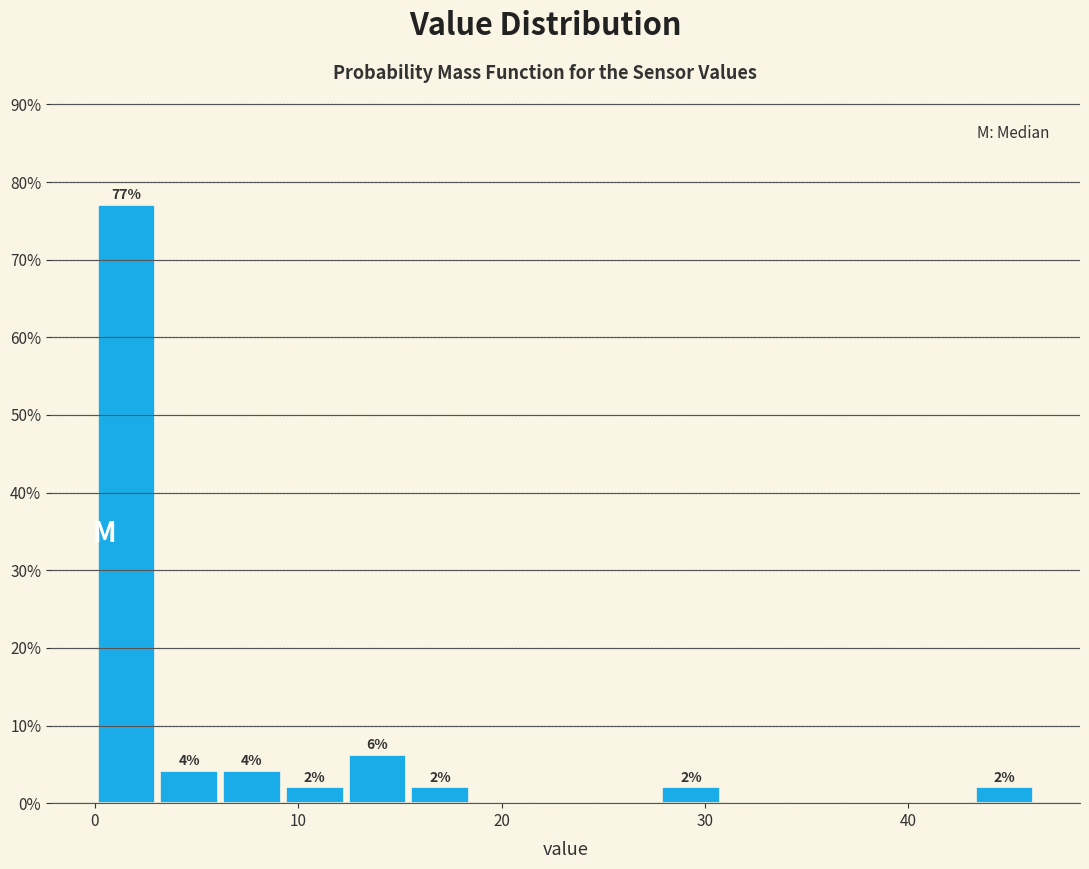

Around what value on the x-axis is the tallest bar? Give the approximate position of its centre, as read against the axis.

2